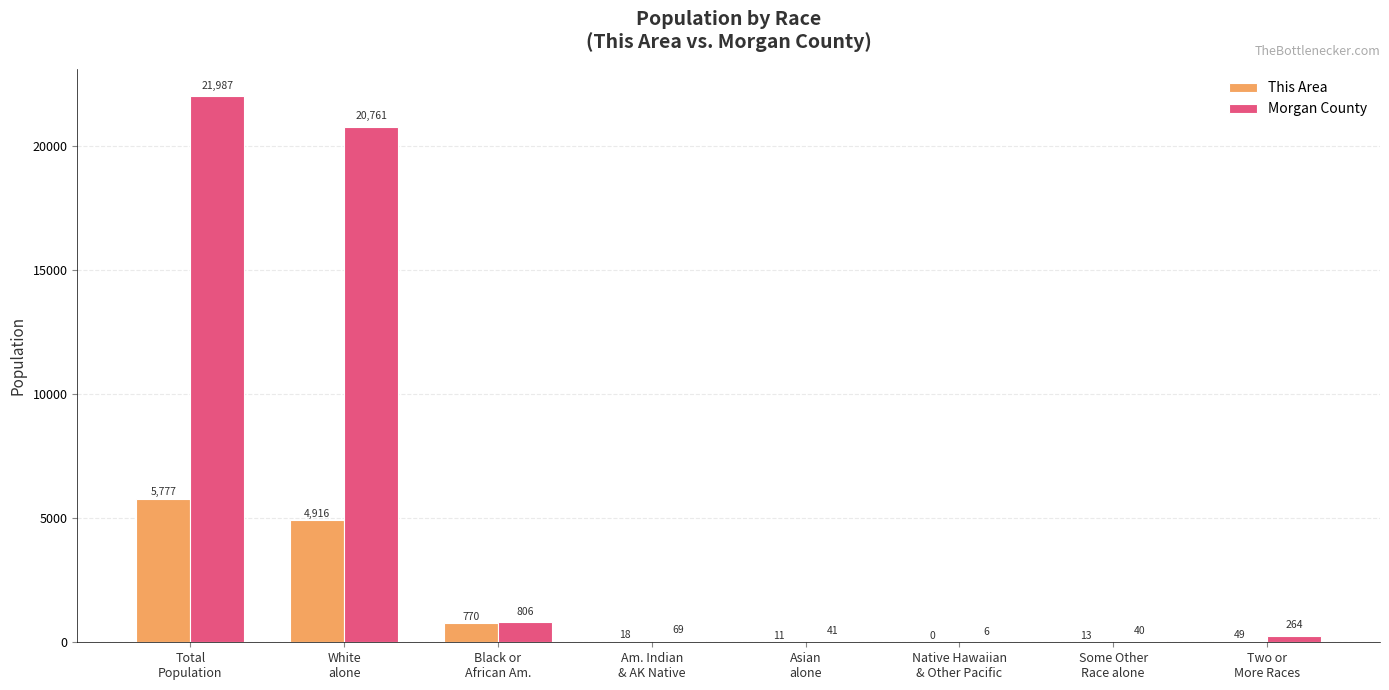

What is the greatest value displayed?

21987